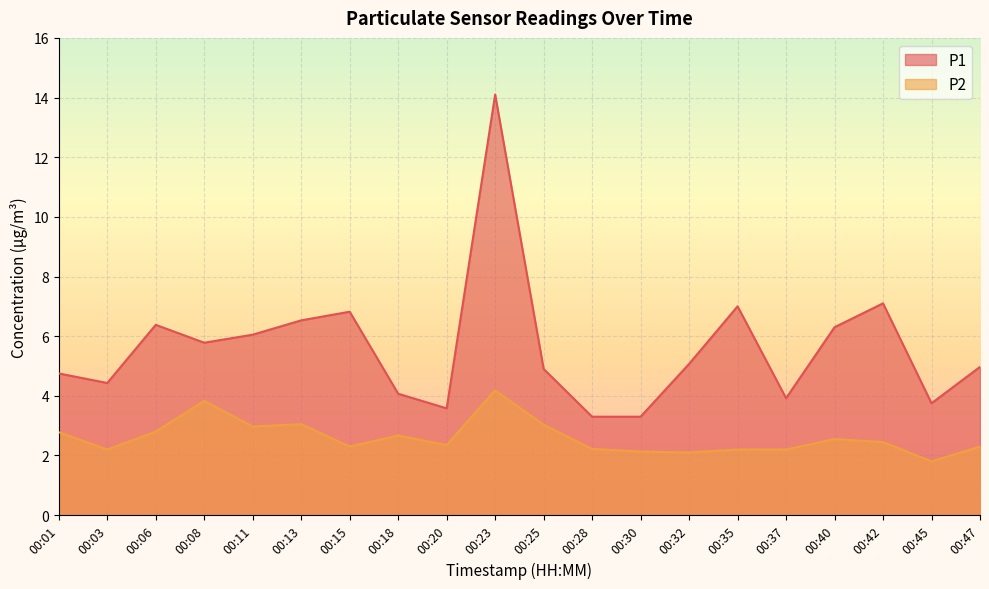

Rank the series by their maximum value, from lowest to highest.

P2, P1